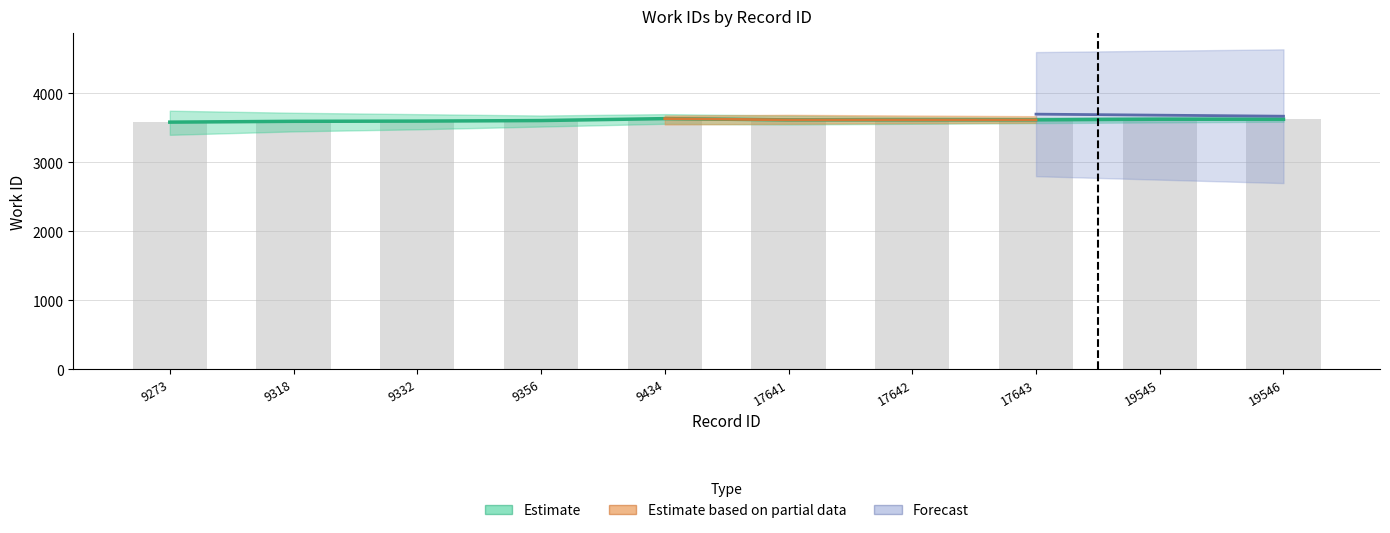

What is the value of the Estimate based on partial data bar at the 2nd from the left?

3596